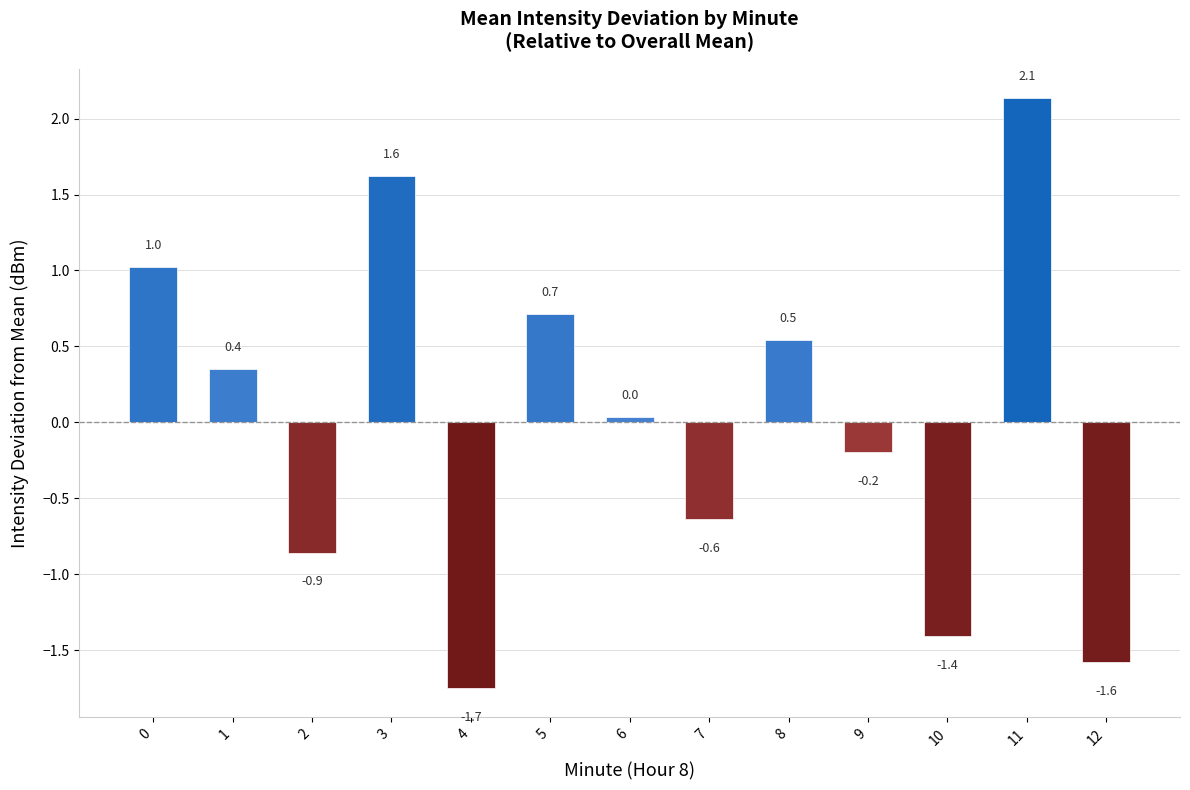

What is the difference between the second highest and second lowest values?

3.2